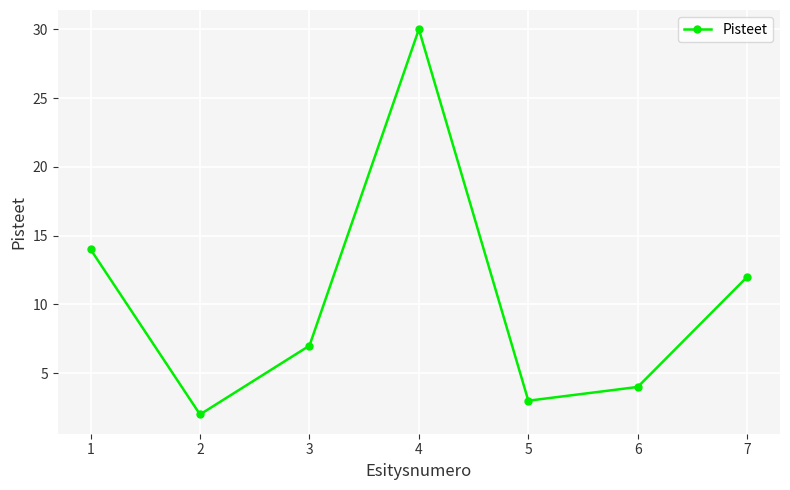

Reading left to right, transcribe all the data shown in this chart.

1=14	2=2	3=7	4=30	5=3	6=4	7=12